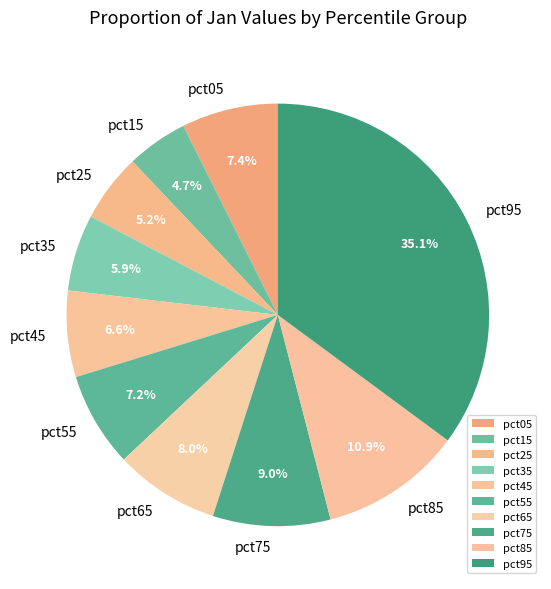

Is there any slice that represents more than half of the pie?

No